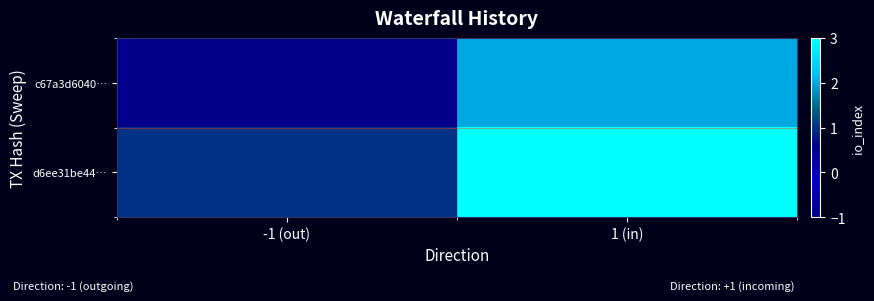

Rank the series by their average value, from highest to lowest.

d6ee31be44…, c67a3d6040…